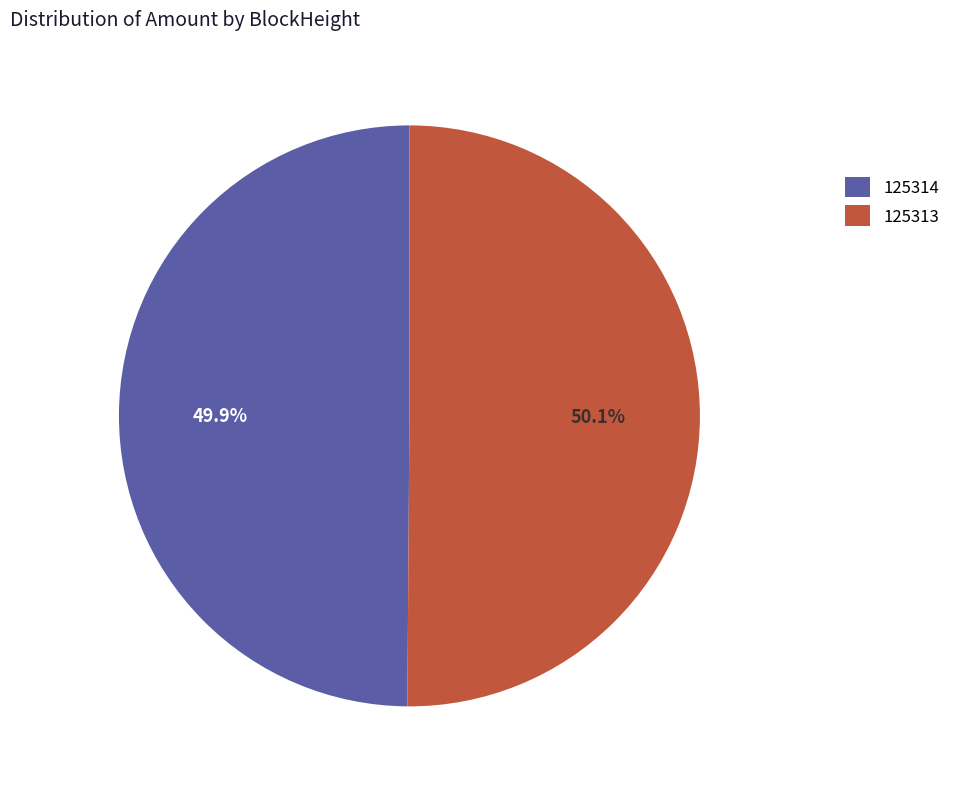

Combined, do 125314 and 125313 account for over 50%?

Yes